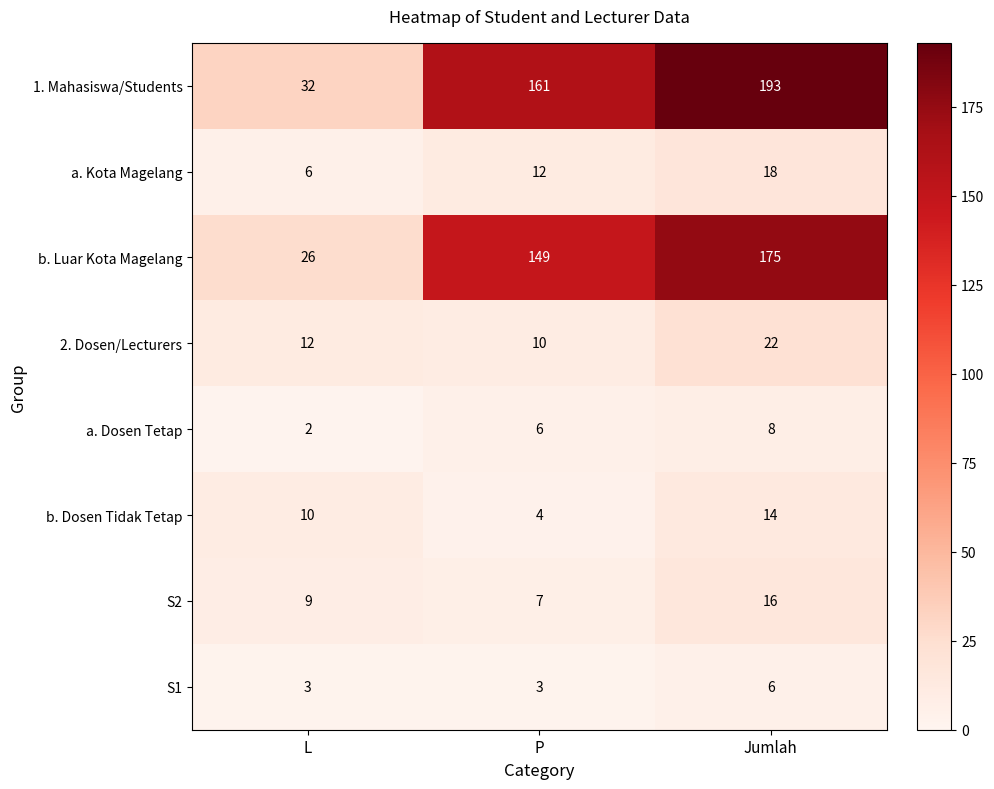

Reading left to right, extract all data points from this chart.

1. Mahasiswa/Students: 32	161	193
a. Kota Magelang: 6	12	18
b. Luar Kota Magelang: 26	149	175
2. Dosen/Lecturers: 12	10	22
a. Dosen Tetap: 2	6	8
b. Dosen Tidak Tetap: 10	4	14
S2: 9	7	16
S1: 3	3	6